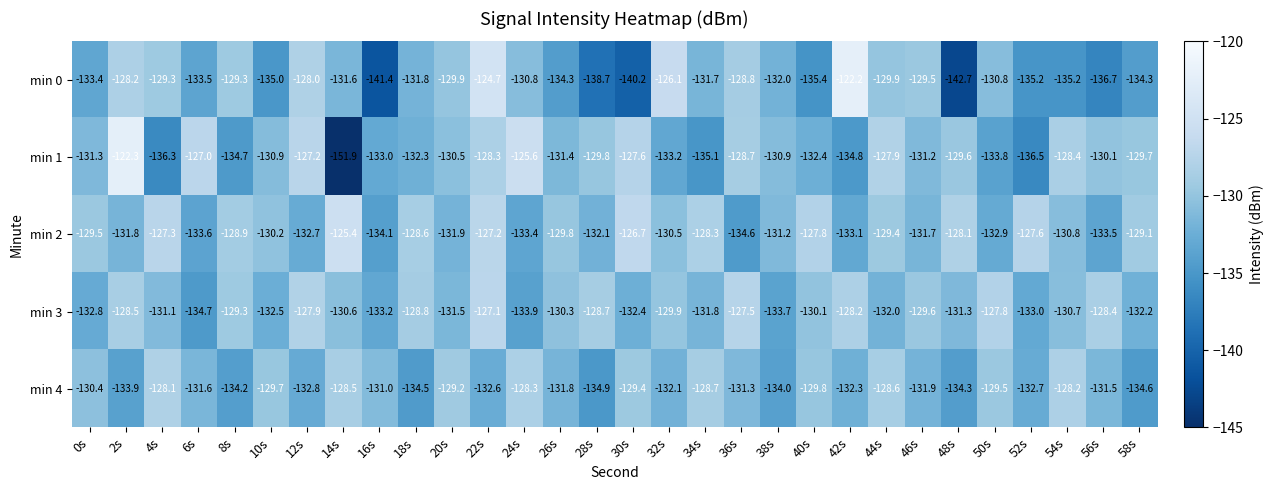

At which category is the sum across all series the highest?

22s